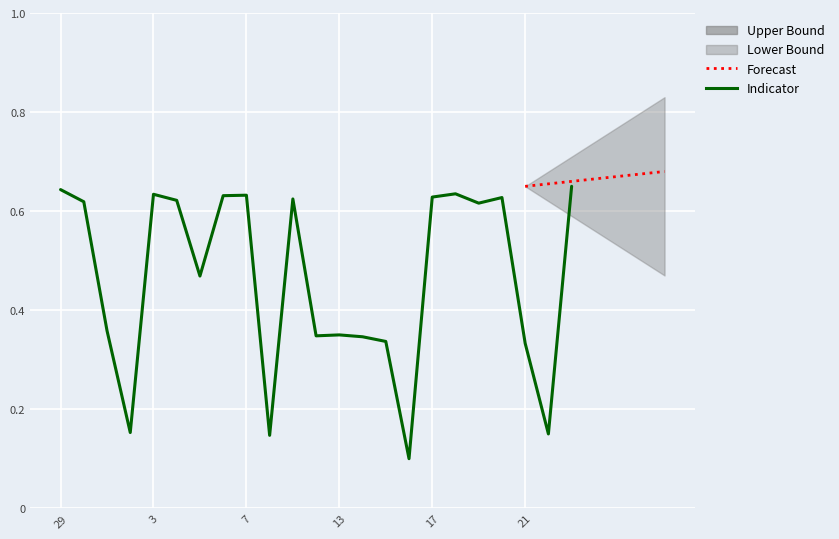

What is the change in value from 30 to 14?

-0.3